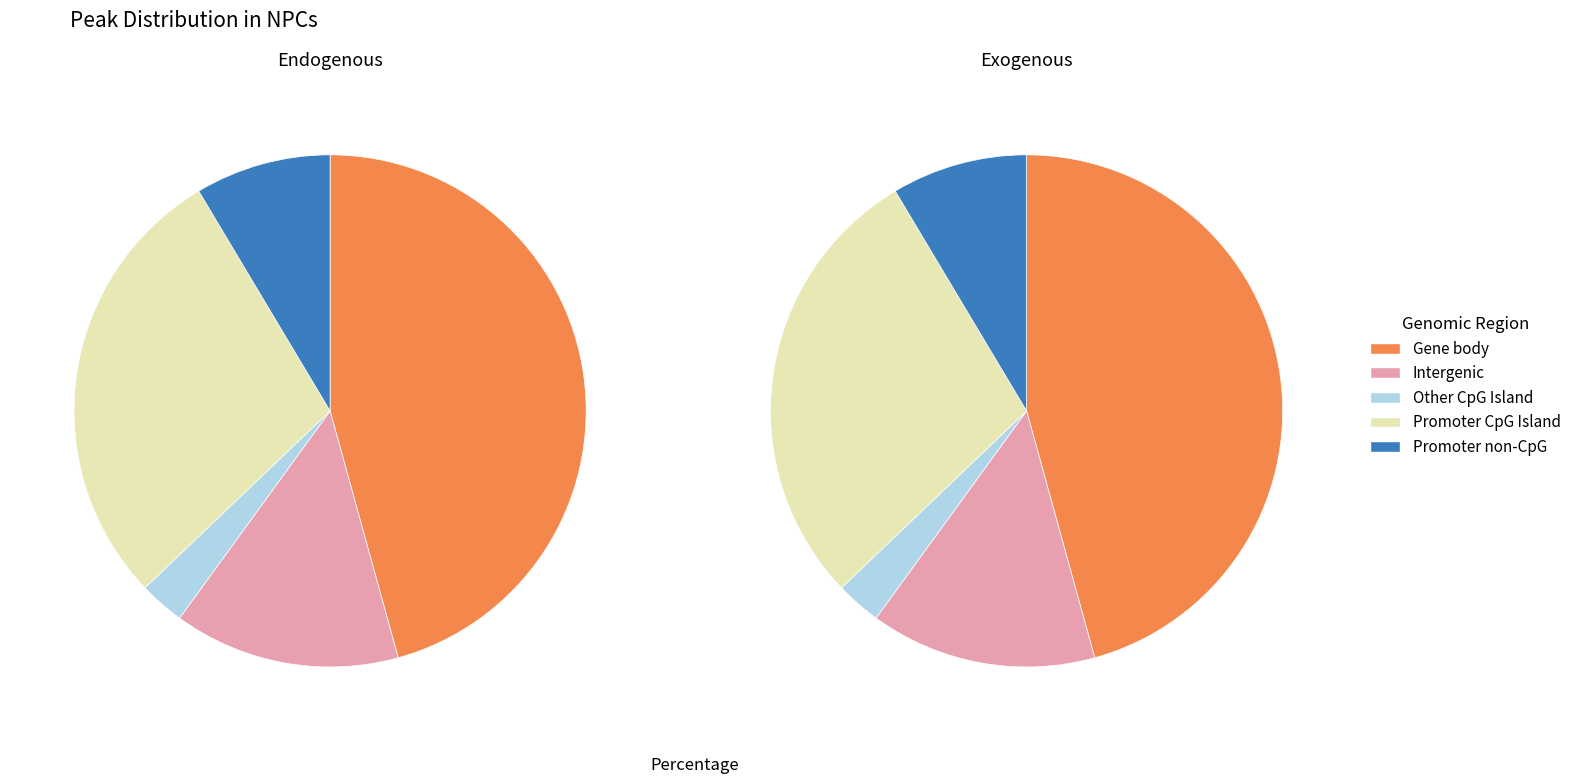

True or false: One Asset Management Limited accounts for 59% of the total.

False